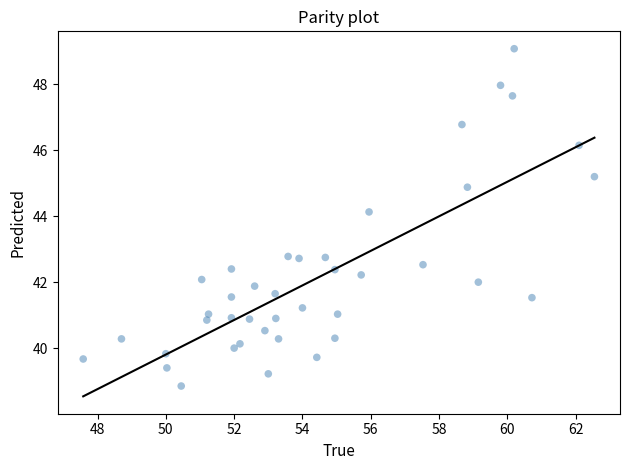

What is the range of Y values (max minus min)?

10.2